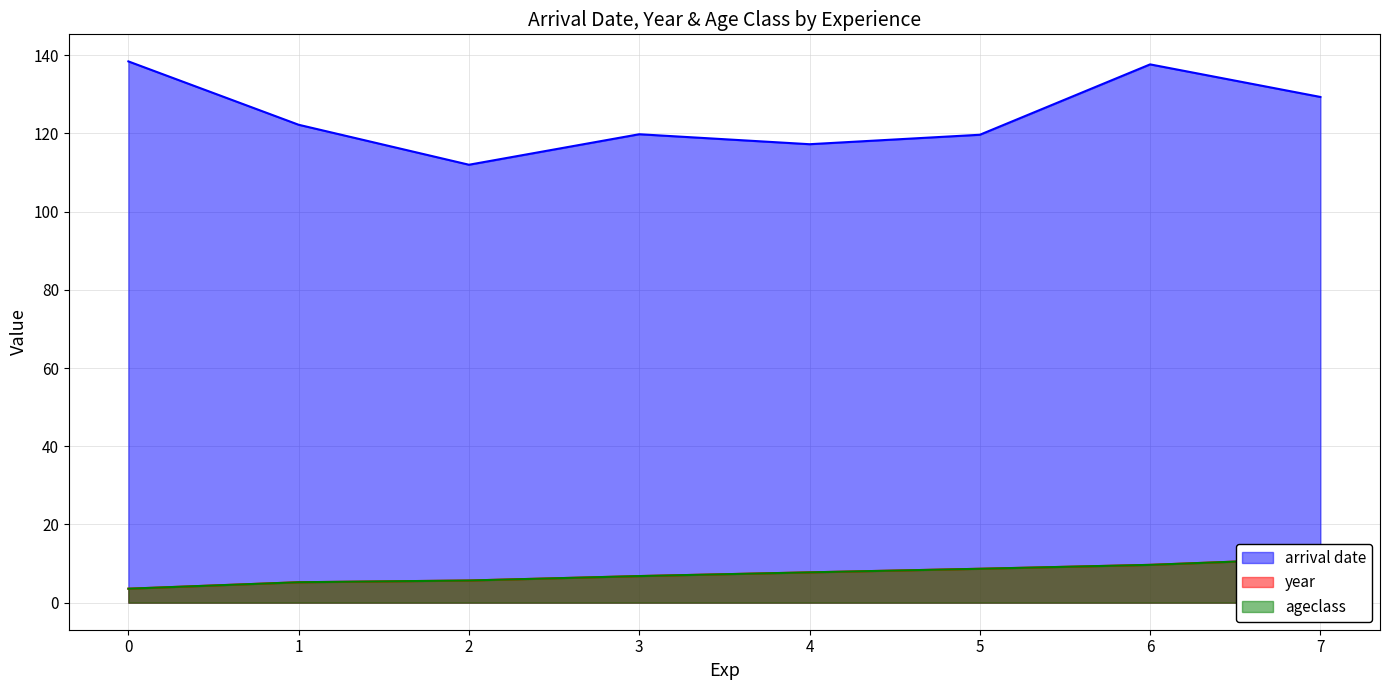

At which category does arrival date reach its first local peak?

3